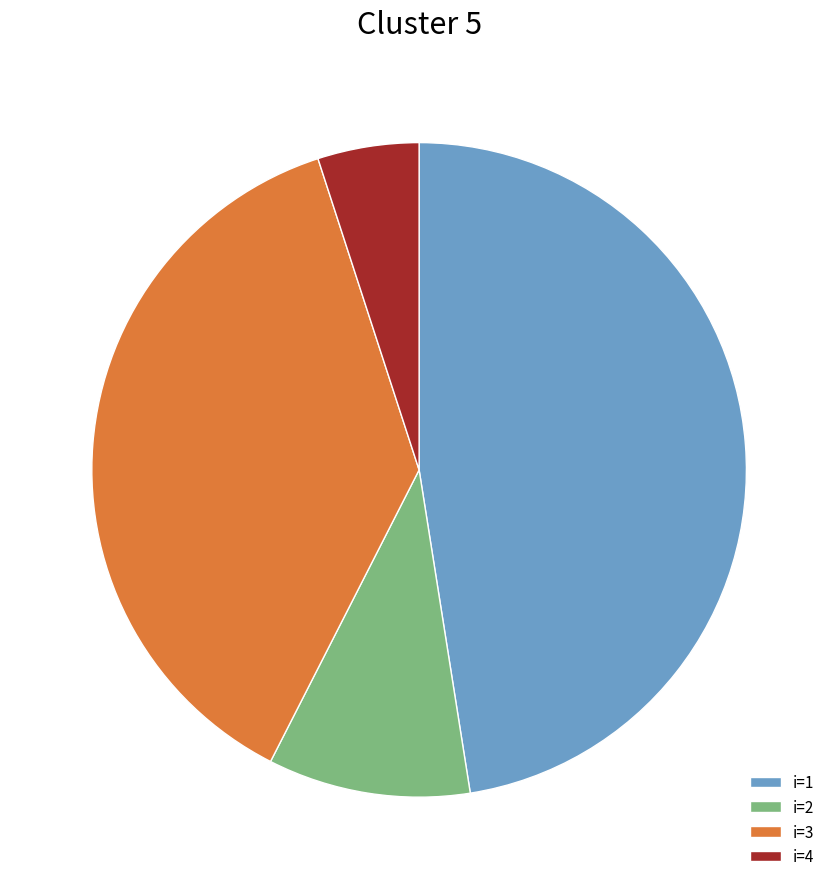

Do i=2 and i=3 together represent more than half of the pie?

No